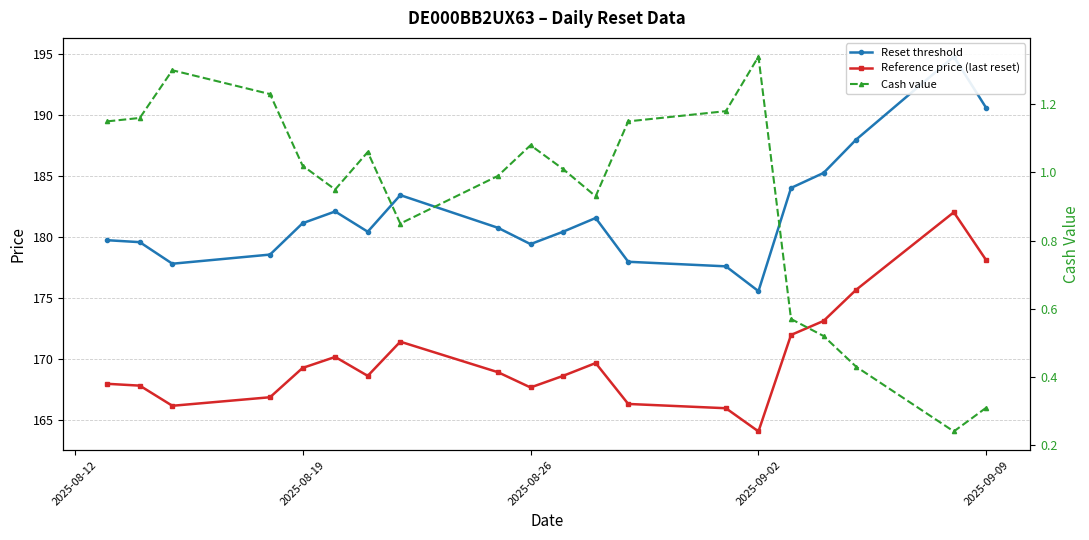

List the series in order of their peak value, lowest first.

Cash value, Reference price (last reset), Reset threshold